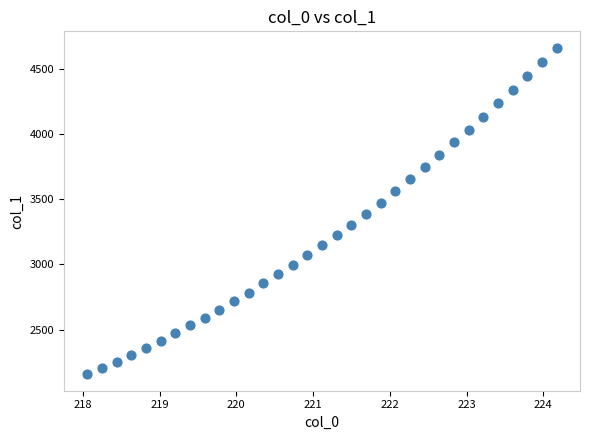

What is the range of Y values (max minus min)?

2509.8